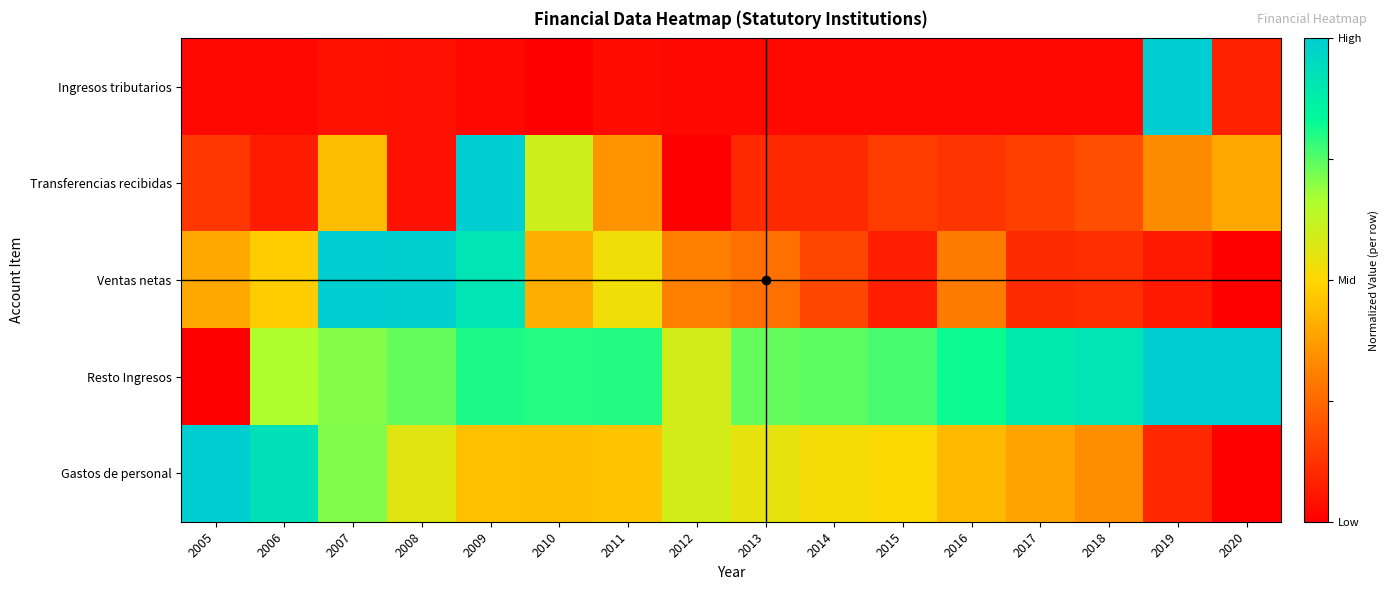

At which category does the chart reach its minimum across all series?

2010